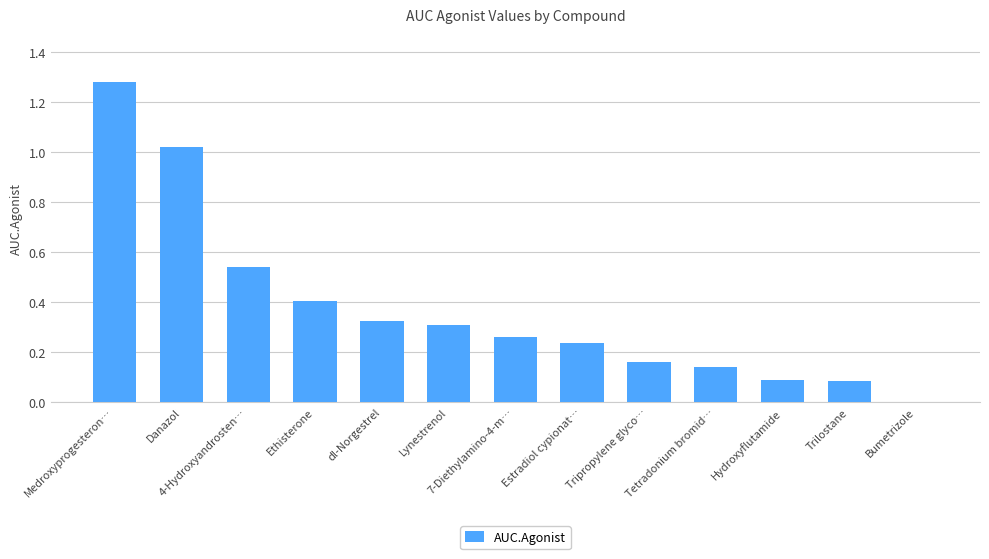

Count the number of data series in this chart.

1